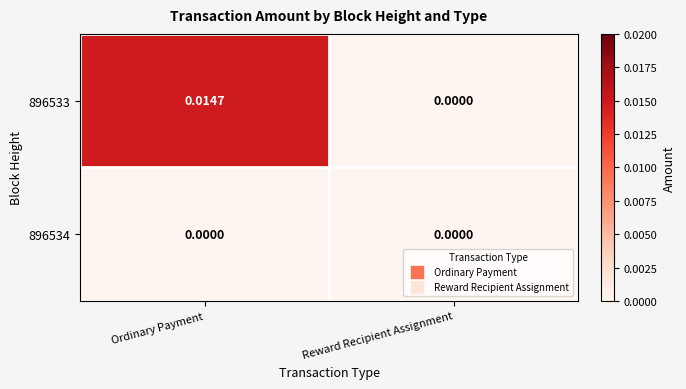

Which series has the largest range (max minus min)?

896533